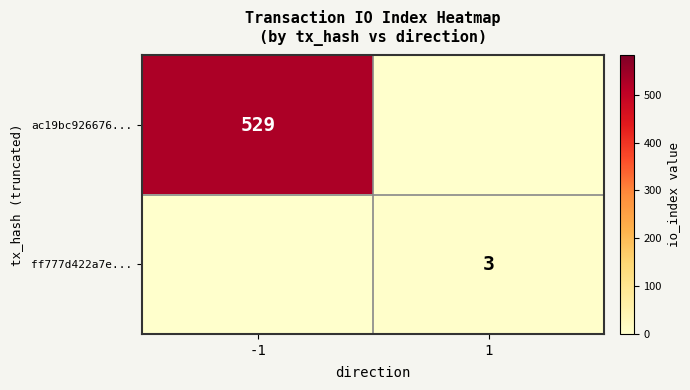

True or false: ff777d422a7e... has a value of 1 at 1.

False